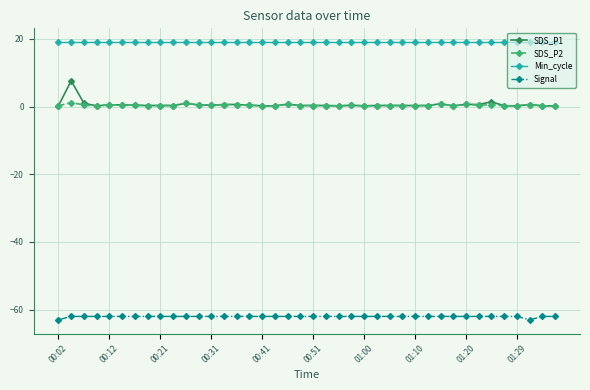

What is the value of the SDS_P1 point at the 3rd from the left?

1.0